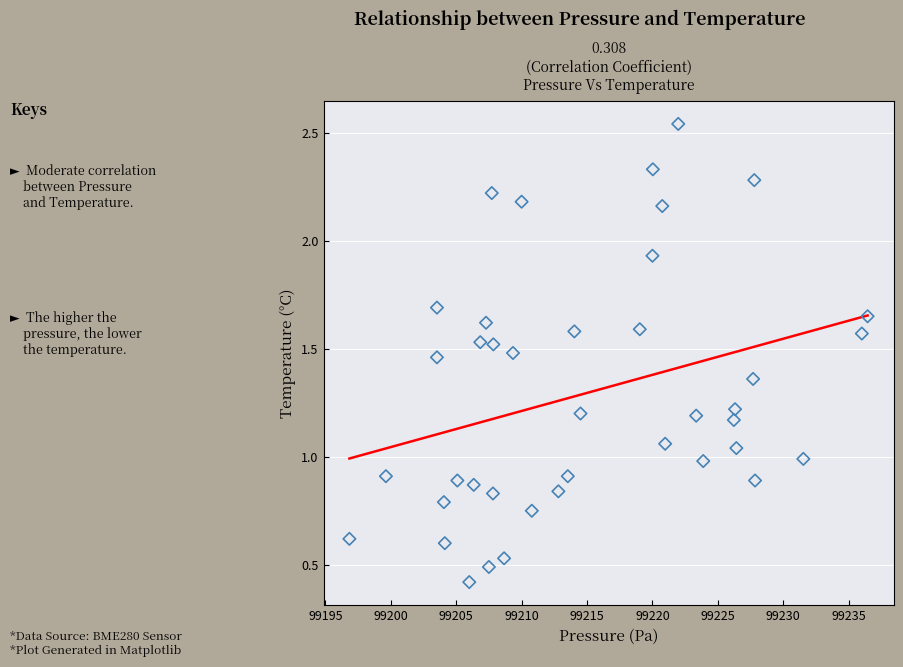

What is the range of Y values (max minus min)?

2.1